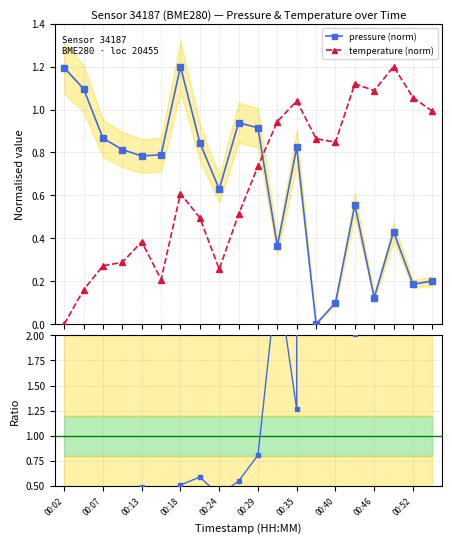

What is the label of the 14th point from the left?

13